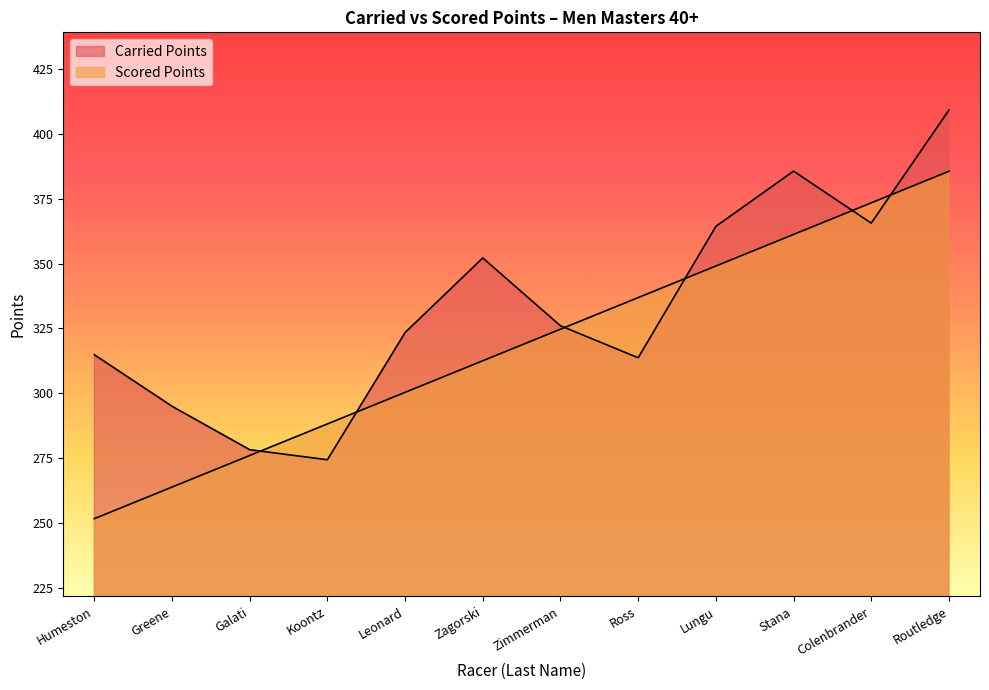

Where is the first local minimum for Carried Points?

Koontz